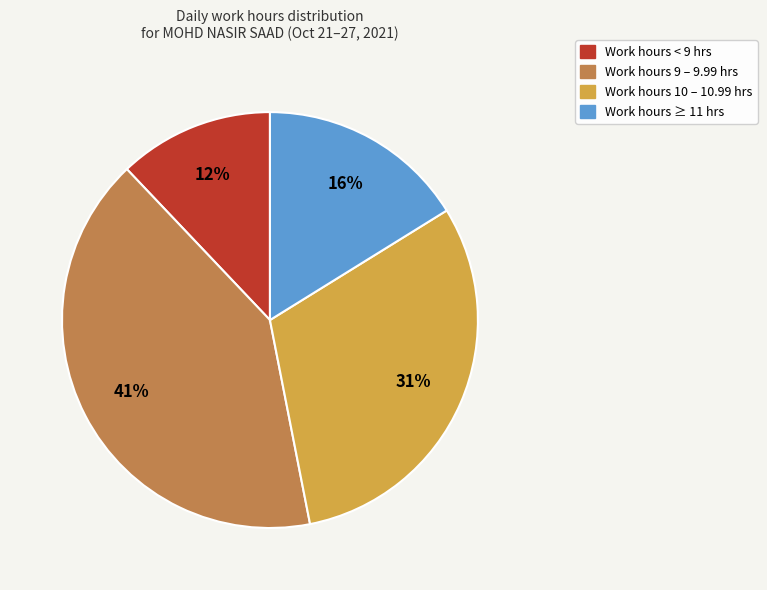

Does any single category account for the majority?

No